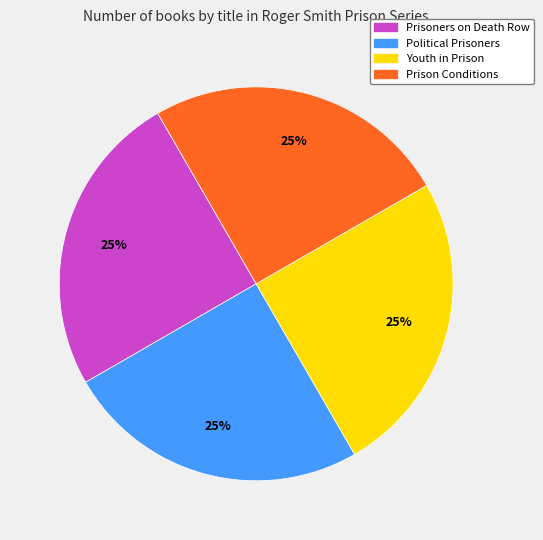

To the nearest percent, what is the combined percentage of Political Prisoners and Prisoners on Death Row?

50%